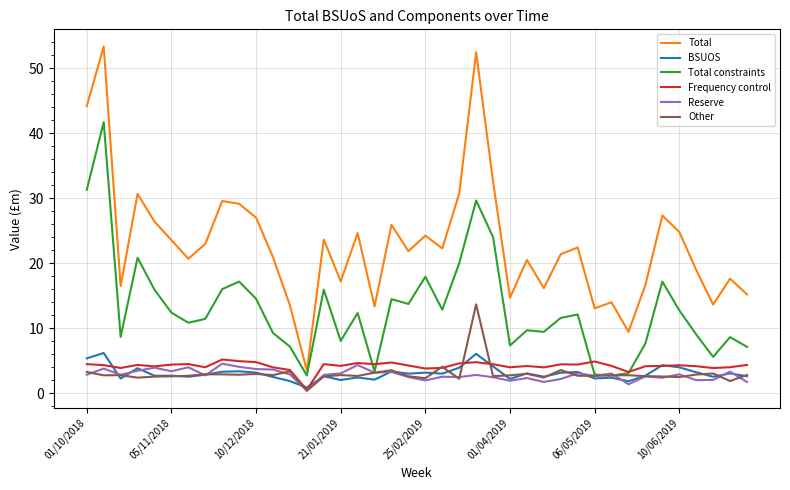

What is the maximum value shown in the chart?

53.3